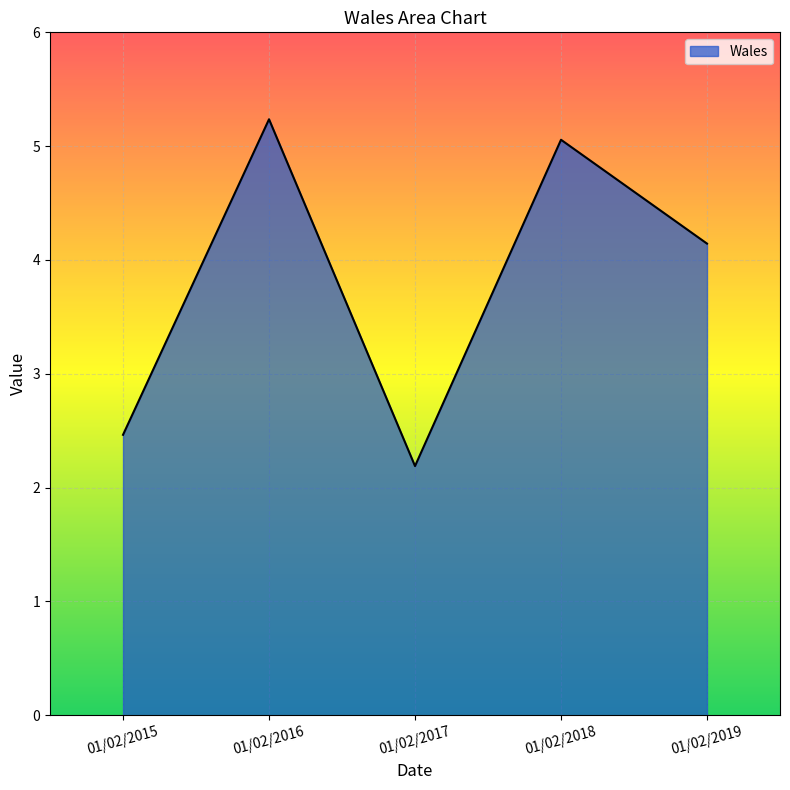

Where is the first local minimum?

01/02/2017